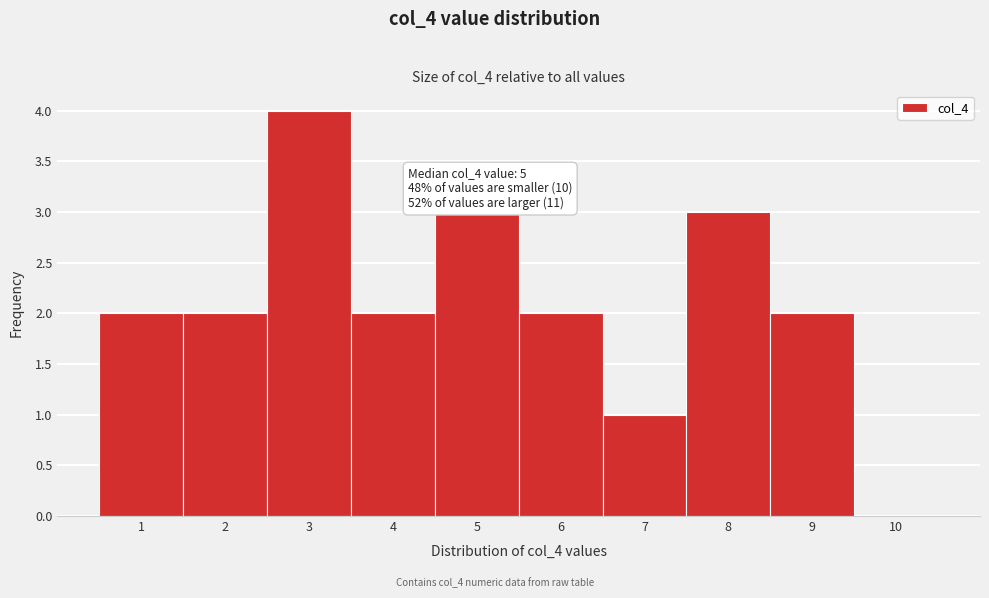

Reading right to left, what are all the values shown in this chart?

10=0	9=2	8=3	7=1	6=2	5=3	4=2	3=4	2=2	1=2